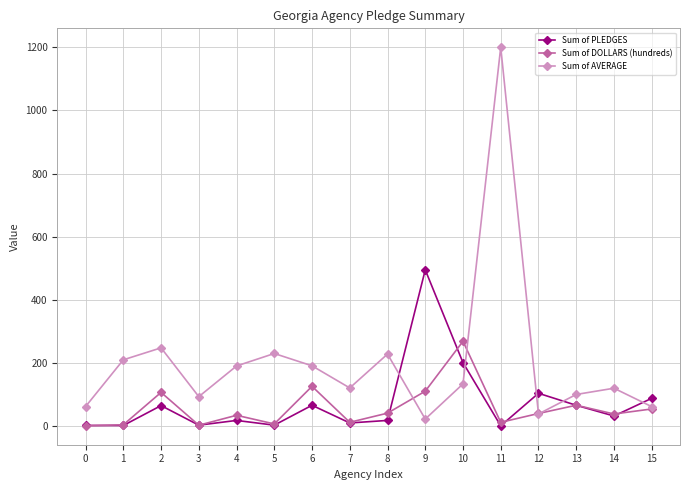

What is the average value of the Sum of AVERAGE series?

203.1